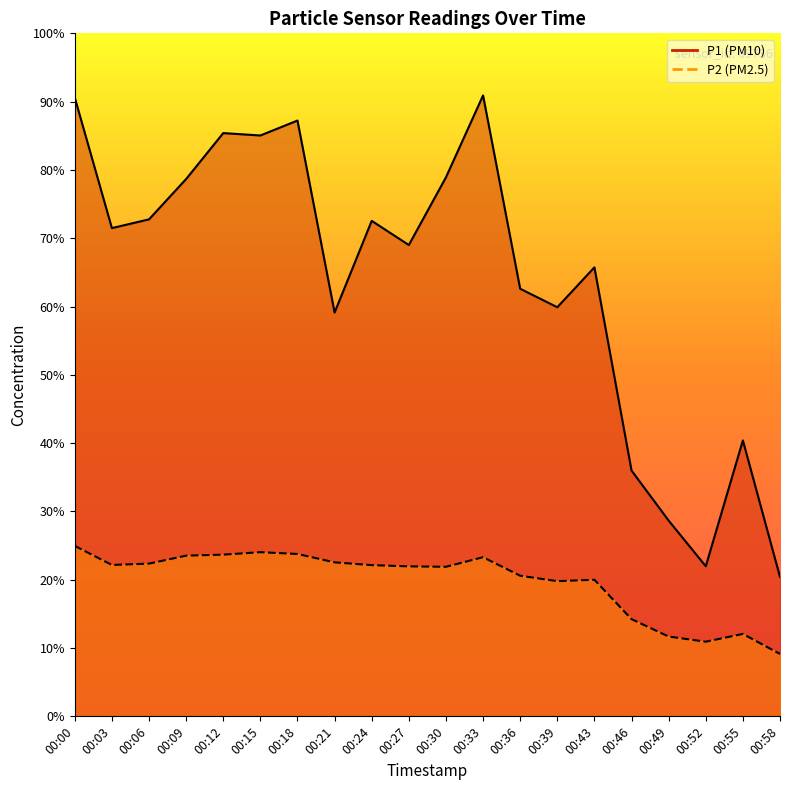

What is the sum of all P1 values?

1563.6